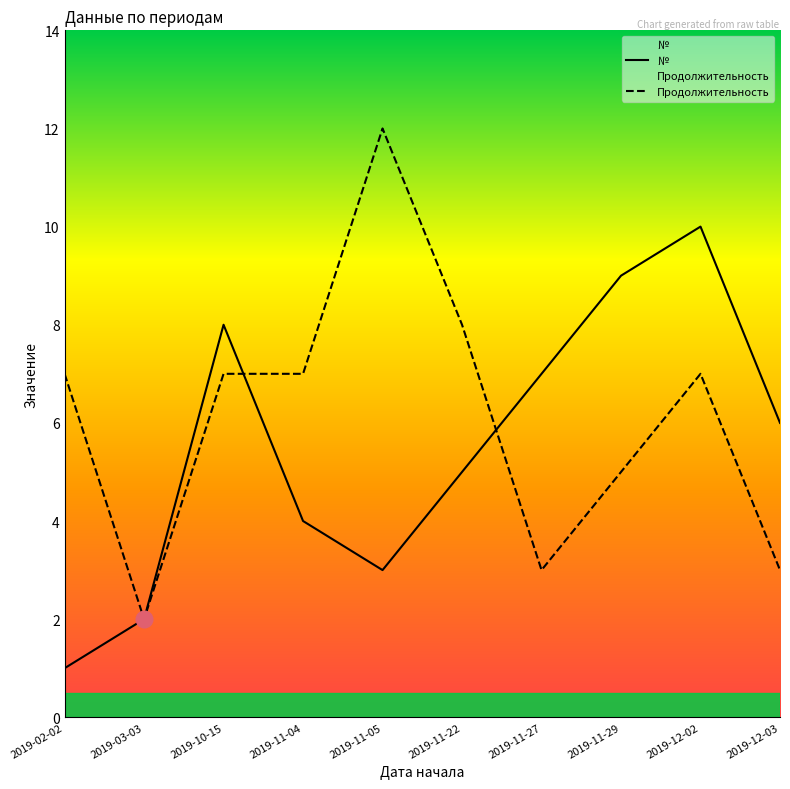

In Продолжительность, how many points are lower than both neighbors (excluding endpoints)?

2